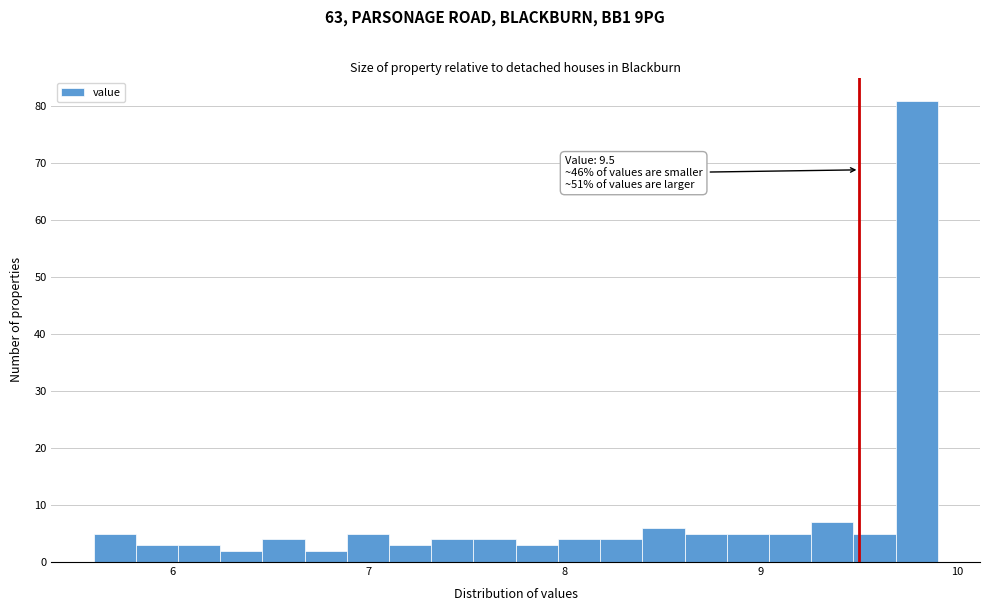

Around what value on the x-axis is the tallest bar? Give the approximate position of its centre, as read against the axis.

9.8